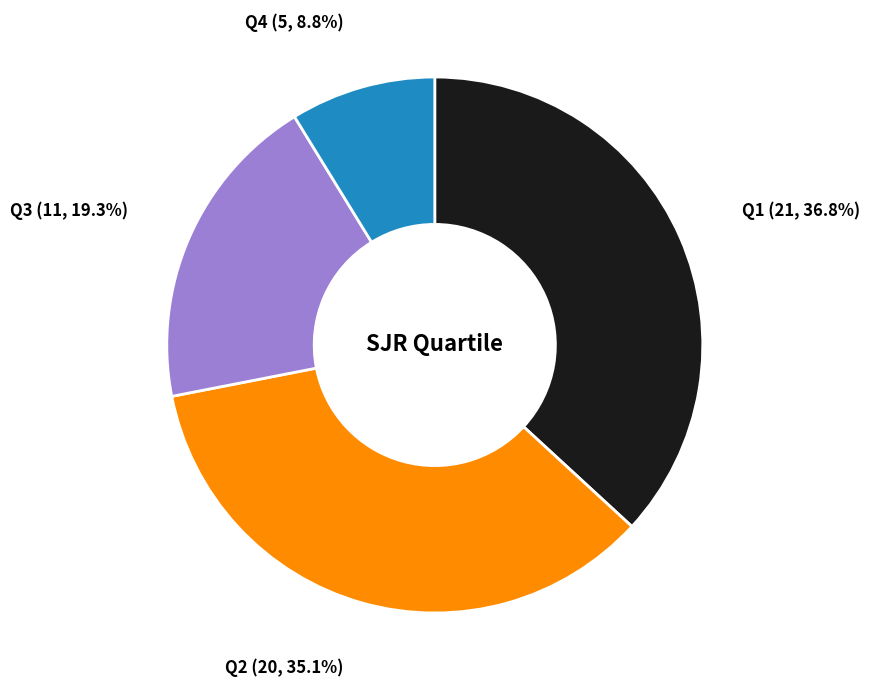

Combined, do Q1 and Q3 account for over 50%?

Yes